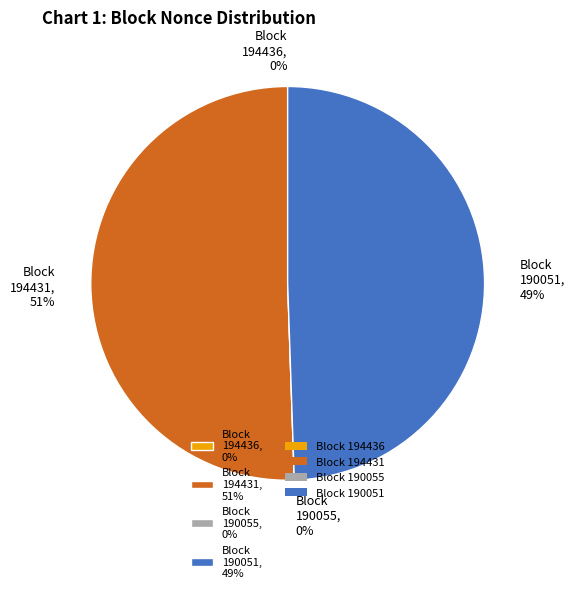

To the nearest percent, what is the average slice percentage?

25%